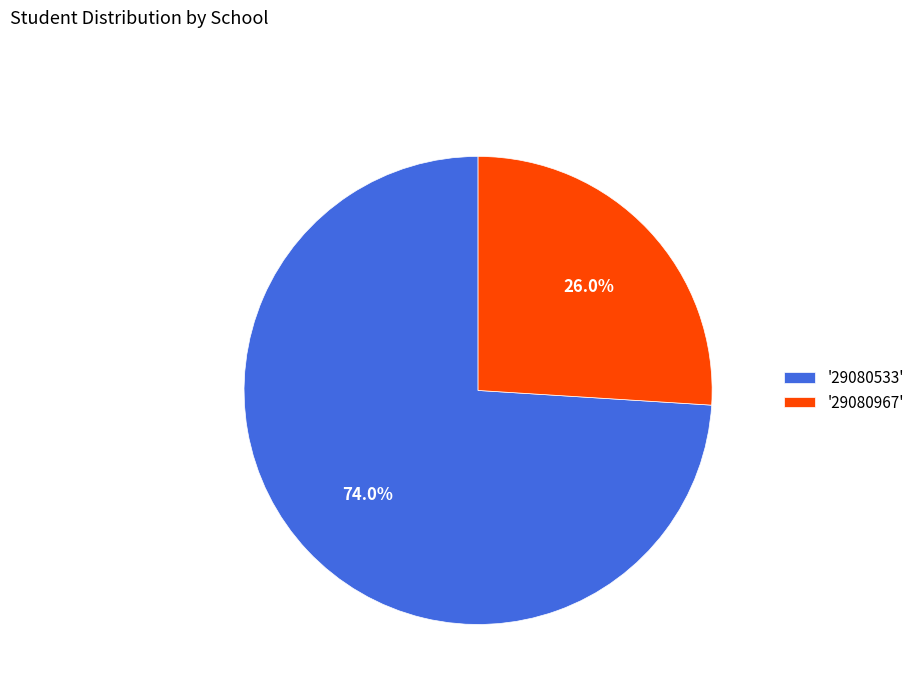

Which slice represents more than half of the pie?

'29080533'